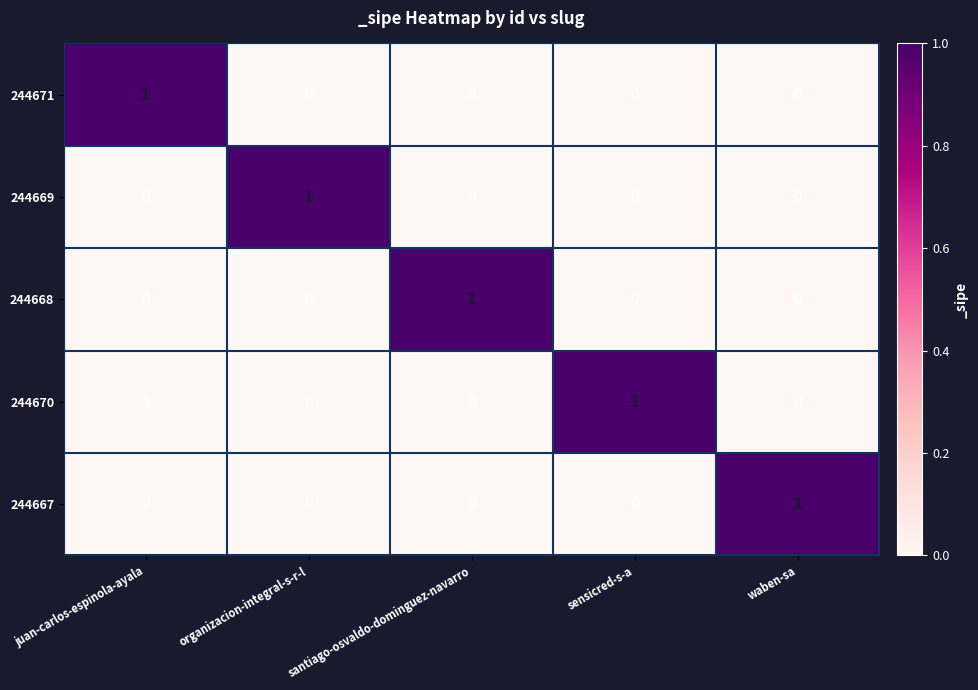

The 244670 series shows 1 at juan-carlos-espinola-ayala. True or false?

False